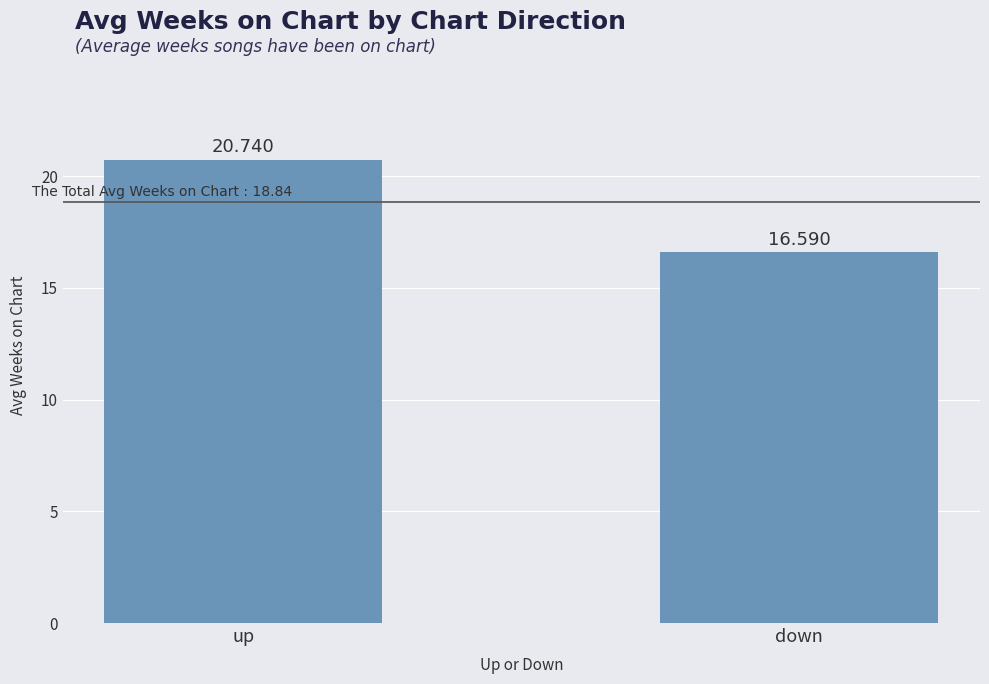

How many values are between 16 and 20?

1